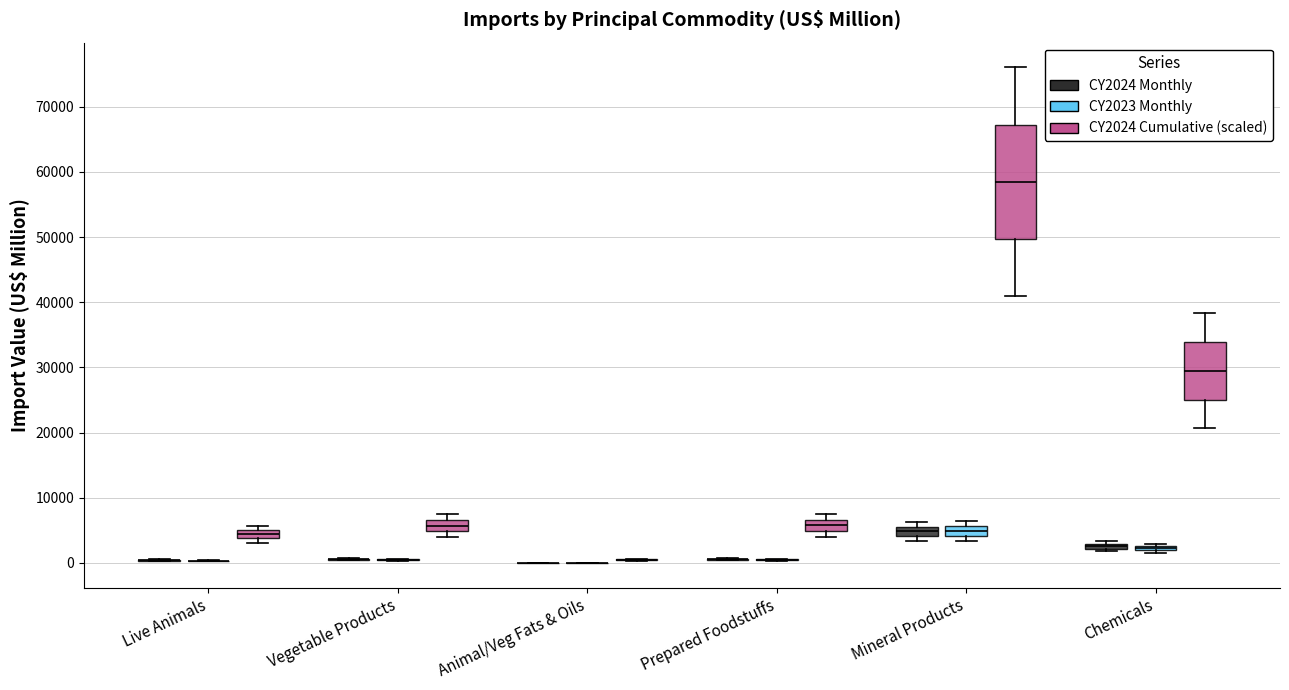

Comparing the boxes themselves (not the whiskers), which one is the tallest?

Mineral Products (CY2024 Cumulative (scaled))